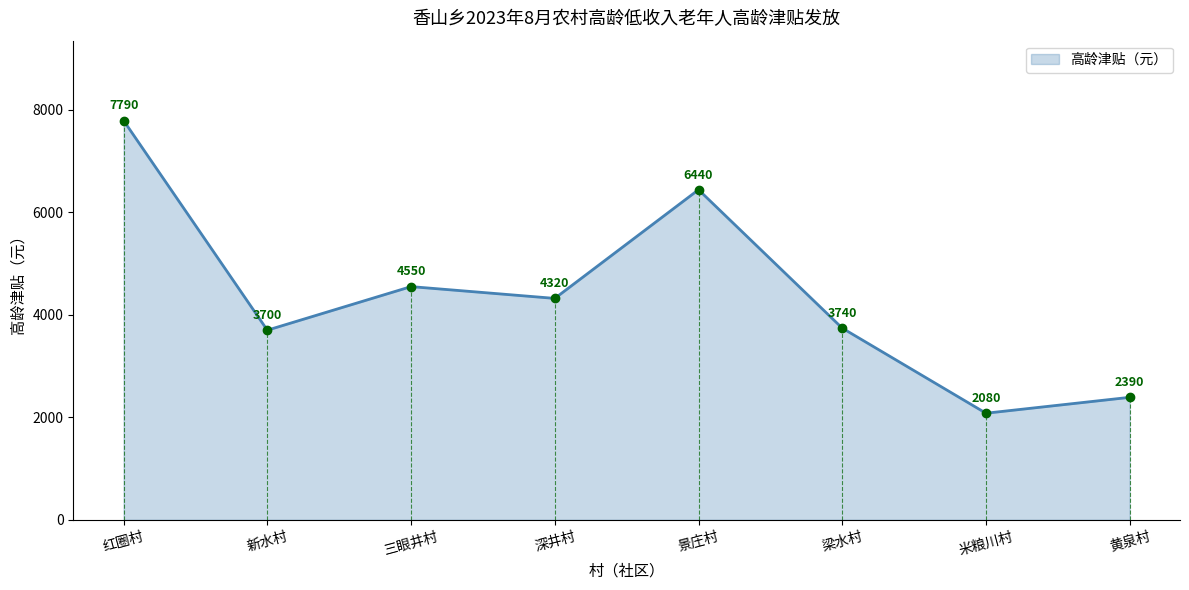

How many values are below 4320?

4